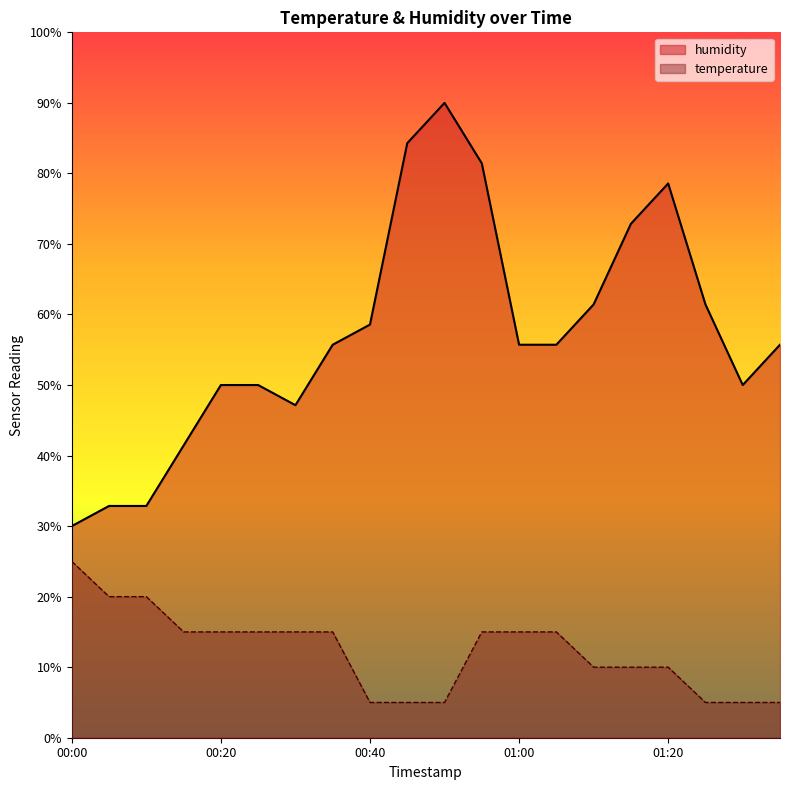

Is the value of temperature at 00:30 greater than the value of humidity at 00:00?

No